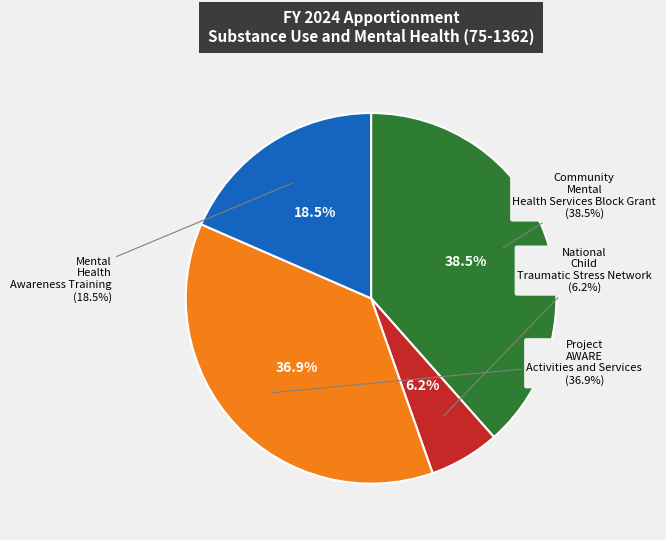

Is there any slice that represents more than half of the pie?

No